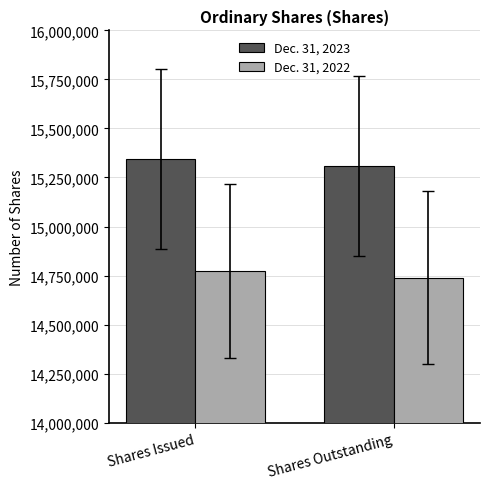

Does the chart contain stacked bars?

No